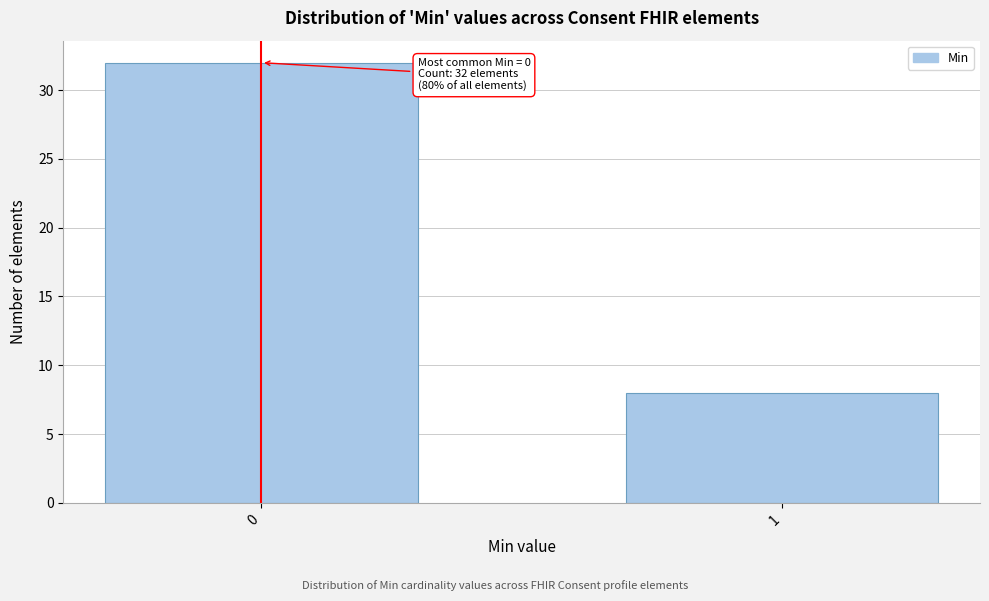

Reading right to left, what are all the values shown in this chart?

8	32